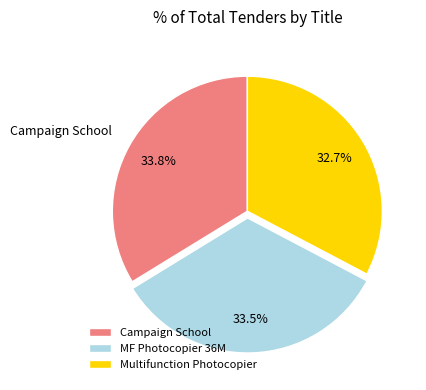

Is it true that Multifunction Photocopier is 47% of the pie?

False